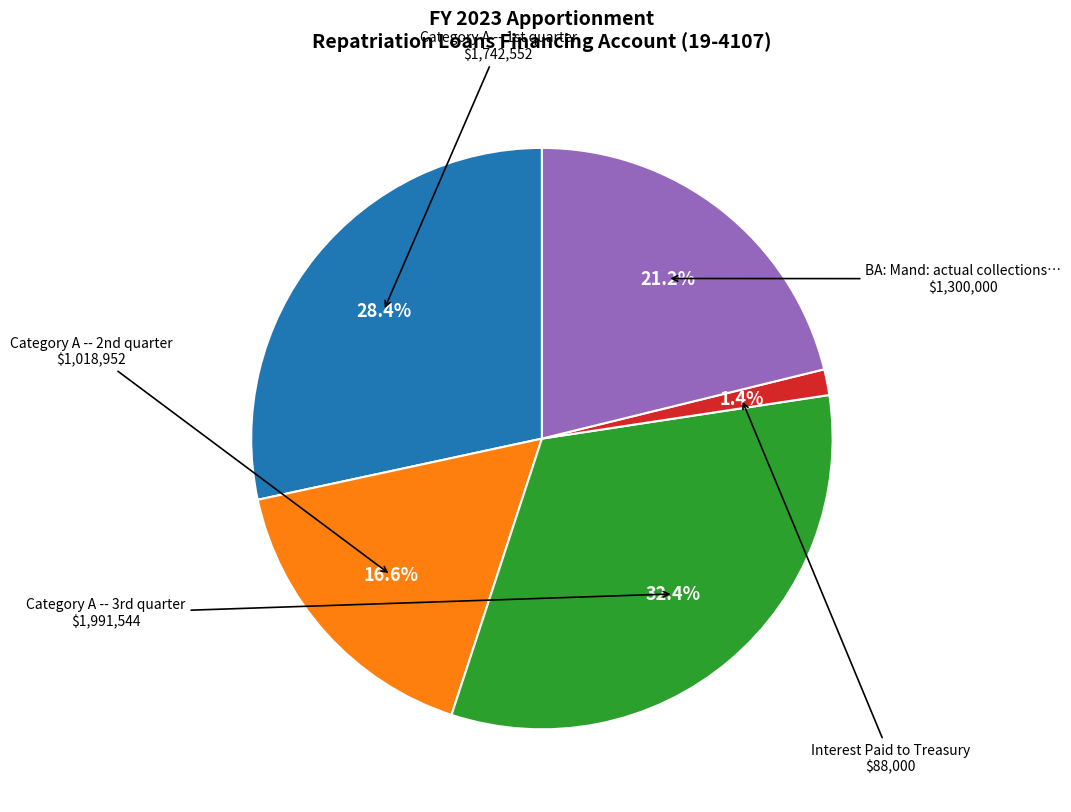

How many slices are in this pie chart?

5